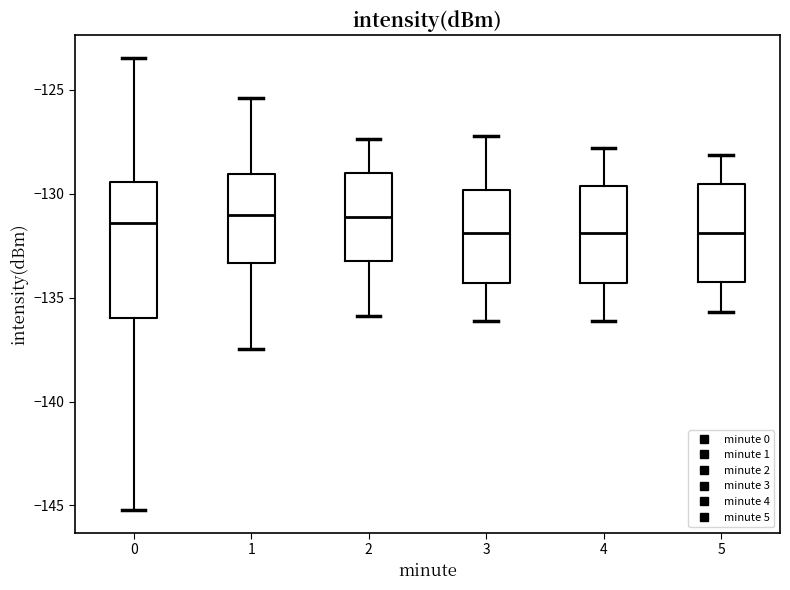

Reading left to right, transcribe this box plot: for each box, give where its median line is, the range the box spans, and where its two whiskers end, as read against the y-axis. The values are not printed on the chart, so give them approximately, as read against the axis.

0: median -131.5, box -136.0 to -129.5, whiskers -145.0 to -123.5
1: median -131.0, box -133.5 to -129.0, whiskers -137.5 to -125.5
2: median -131.0, box -133.0 to -129.0, whiskers -136.0 to -127.5
3: median -132.0, box -134.5 to -130.0, whiskers -136.0 to -127.0
4: median -132.0, box -134.5 to -129.5, whiskers -136.0 to -128.0
5: median -132.0, box -134.5 to -129.5, whiskers -135.5 to -128.0